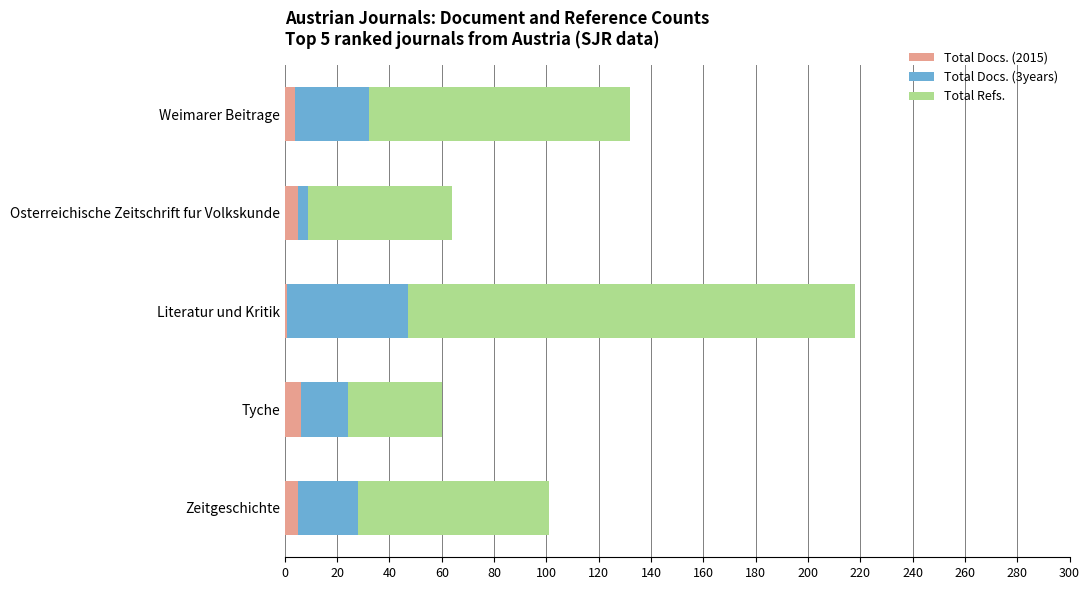

How many data points in Total Docs. (2015) are less than 5?

2